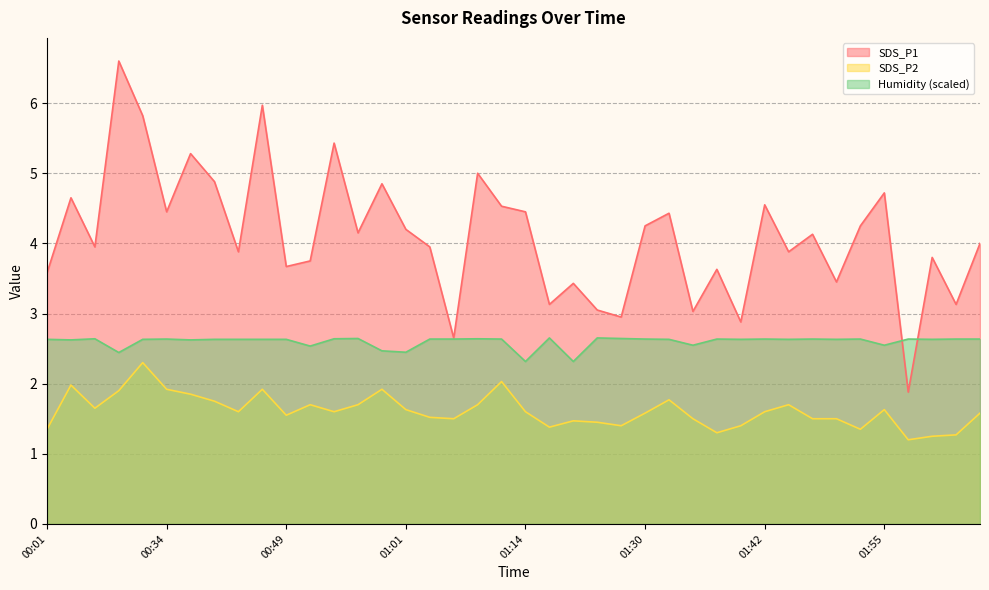

How many lines are shown in the chart?

3